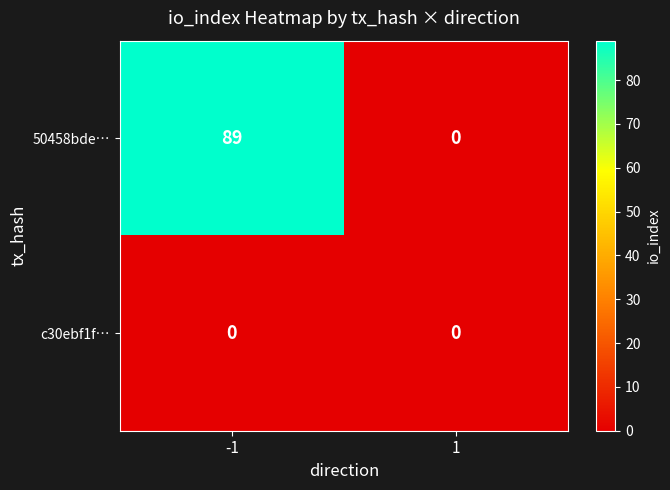

What is the highest value of the 50458bde… series?

89